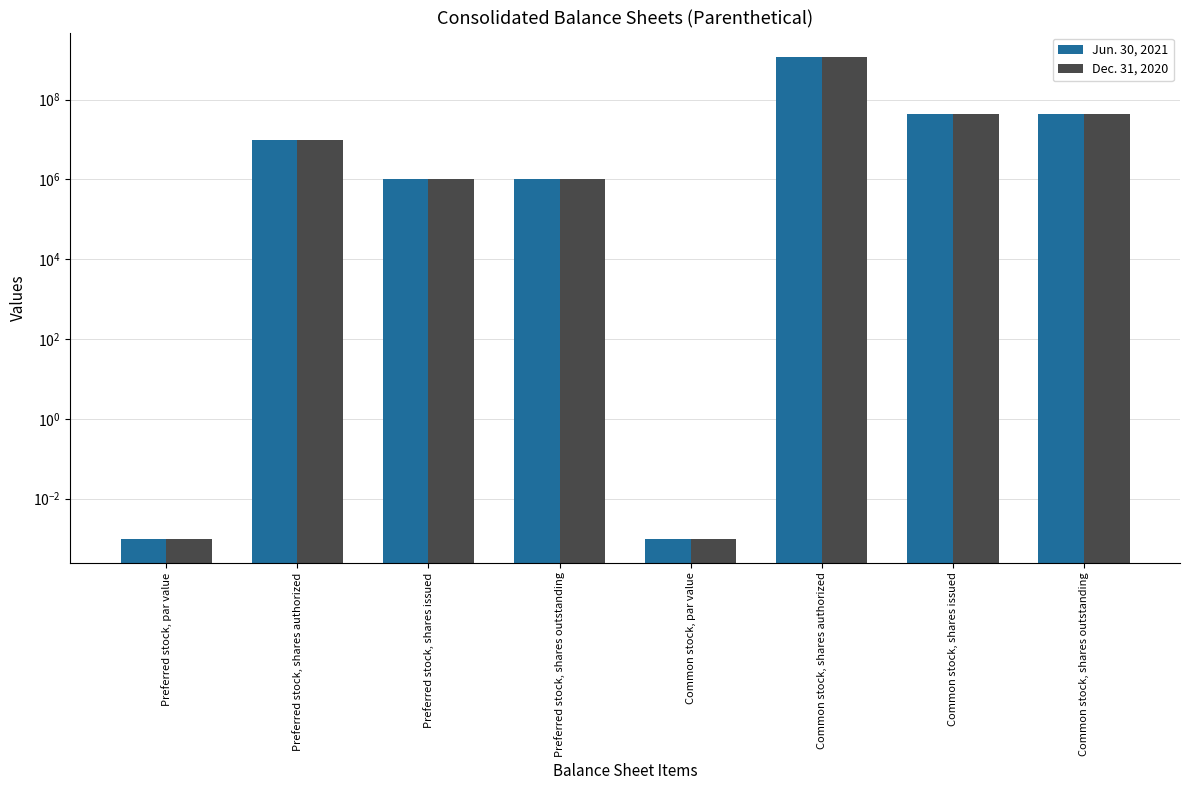

How many bars are there in total?

16